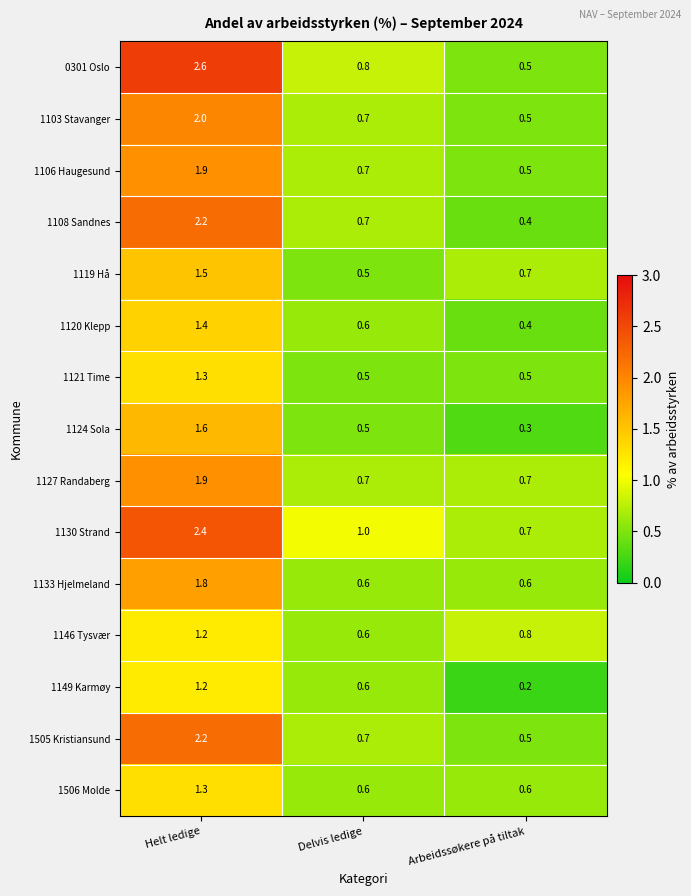

At which category is the sum across all series the highest?

Helt ledige